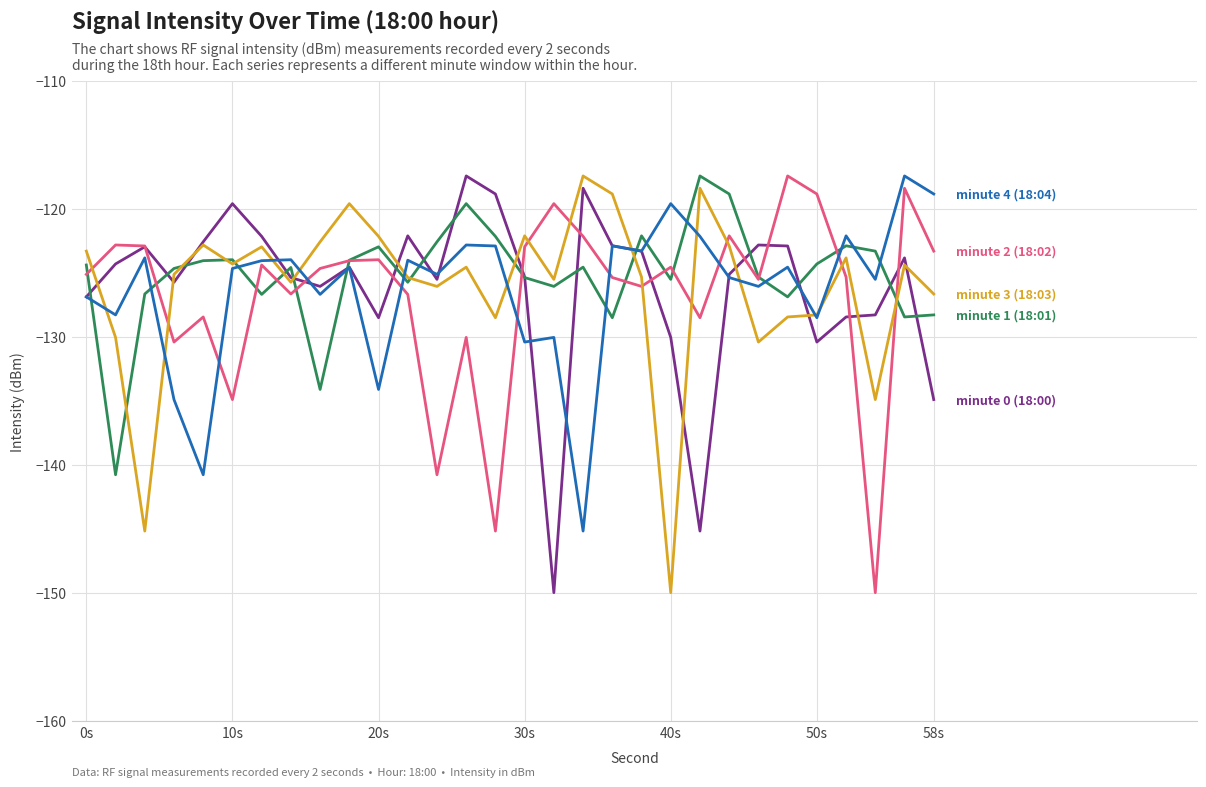

What is the greatest value displayed?

-117.4